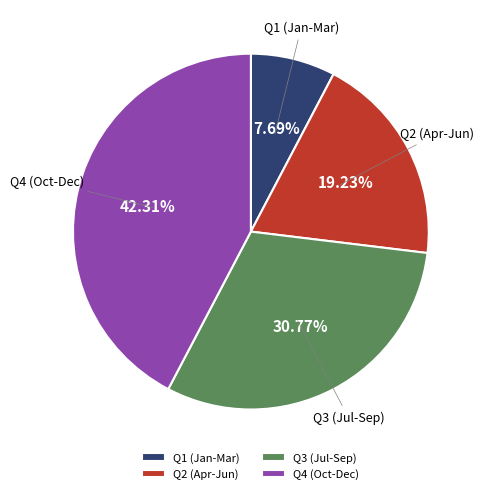

Does Q3 (Jul-Sep) account for over 50% of the chart?

No